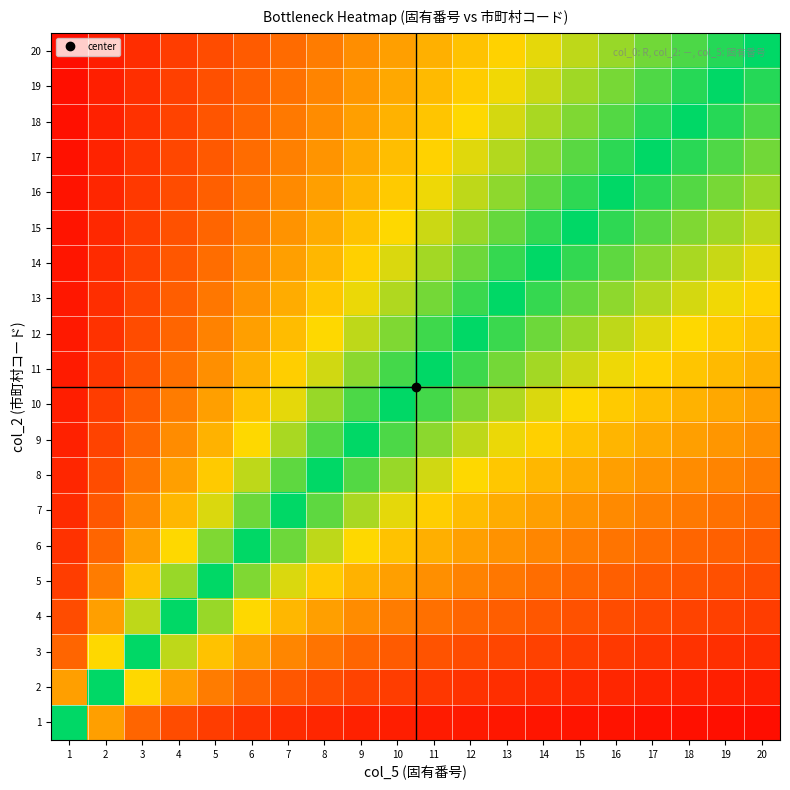

Reading left to right, what are all the values shown in this chart?

1: 1=1.0	2=0.5	3=0.3	4=0.2	5=0.2	6=0.2	7=0.1	8=0.1	9=0.1	10=0.1	11=0.1	12=0.1	13=0.1	14=0.1	15=0.1	16=0.1	17=0.1	18=0.1	19=0.1	20=0.1
2: 1=0.5	2=1.0	3=0.7	4=0.5	5=0.4	6=0.3	7=0.3	8=0.2	9=0.2	10=0.2	11=0.2	12=0.2	13=0.2	14=0.1	15=0.1	16=0.1	17=0.1	18=0.1	19=0.1	20=0.1
3: 1=0.3	2=0.7	3=1.0	4=0.8	5=0.6	6=0.5	7=0.4	8=0.4	9=0.3	10=0.3	11=0.3	12=0.2	13=0.2	14=0.2	15=0.2	16=0.2	17=0.2	18=0.2	19=0.2	20=0.1
4: 1=0.2	2=0.5	3=0.8	4=1.0	5=0.8	6=0.7	7=0.6	8=0.5	9=0.4	10=0.4	11=0.4	12=0.3	13=0.3	14=0.3	15=0.3	16=0.2	17=0.2	18=0.2	19=0.2	20=0.2
5: 1=0.2	2=0.4	3=0.6	4=0.8	5=1.0	6=0.8	7=0.7	8=0.6	9=0.6	10=0.5	11=0.5	12=0.4	13=0.4	14=0.4	15=0.3	16=0.3	17=0.3	18=0.3	19=0.3	20=0.2
6: 1=0.2	2=0.3	3=0.5	4=0.7	5=0.8	6=1.0	7=0.9	8=0.8	9=0.7	10=0.6	11=0.5	12=0.5	13=0.5	14=0.4	15=0.4	16=0.4	17=0.4	18=0.3	19=0.3	20=0.3
7: 1=0.1	2=0.3	3=0.4	4=0.6	5=0.7	6=0.9	7=1.0	8=0.9	9=0.8	10=0.7	11=0.6	12=0.6	13=0.5	14=0.5	15=0.5	16=0.4	17=0.4	18=0.4	19=0.4	20=0.3
8: 1=0.1	2=0.2	3=0.4	4=0.5	5=0.6	6=0.8	7=0.9	8=1.0	9=0.9	10=0.8	11=0.7	12=0.7	13=0.6	14=0.6	15=0.5	16=0.5	17=0.5	18=0.4	19=0.4	20=0.4
9: 1=0.1	2=0.2	3=0.3	4=0.4	5=0.6	6=0.7	7=0.8	8=0.9	9=1.0	10=0.9	11=0.8	12=0.8	13=0.7	14=0.6	15=0.6	16=0.6	17=0.5	18=0.5	19=0.5	20=0.5
10: 1=0.1	2=0.2	3=0.3	4=0.4	5=0.5	6=0.6	7=0.7	8=0.8	9=0.9	10=1.0	11=0.9	12=0.8	13=0.8	14=0.7	15=0.7	16=0.6	17=0.6	18=0.6	19=0.5	20=0.5
11: 1=0.1	2=0.2	3=0.3	4=0.4	5=0.5	6=0.5	7=0.6	8=0.7	9=0.8	10=0.9	11=1.0	12=0.9	13=0.8	14=0.8	15=0.7	16=0.7	17=0.6	18=0.6	19=0.6	20=0.6
12: 1=0.1	2=0.2	3=0.2	4=0.3	5=0.4	6=0.5	7=0.6	8=0.7	9=0.8	10=0.8	11=0.9	12=1.0	13=0.9	14=0.9	15=0.8	16=0.8	17=0.7	18=0.7	19=0.6	20=0.6
13: 1=0.1	2=0.2	3=0.2	4=0.3	5=0.4	6=0.5	7=0.5	8=0.6	9=0.7	10=0.8	11=0.8	12=0.9	13=1.0	14=0.9	15=0.9	16=0.8	17=0.8	18=0.7	19=0.7	20=0.7
14: 1=0.1	2=0.1	3=0.2	4=0.3	5=0.4	6=0.4	7=0.5	8=0.6	9=0.6	10=0.7	11=0.8	12=0.9	13=0.9	14=1.0	15=0.9	16=0.9	17=0.8	18=0.8	19=0.7	20=0.7
15: 1=0.1	2=0.1	3=0.2	4=0.3	5=0.3	6=0.4	7=0.5	8=0.5	9=0.6	10=0.7	11=0.7	12=0.8	13=0.9	14=0.9	15=1.0	16=0.9	17=0.9	18=0.8	19=0.8	20=0.8
16: 1=0.1	2=0.1	3=0.2	4=0.2	5=0.3	6=0.4	7=0.4	8=0.5	9=0.6	10=0.6	11=0.7	12=0.8	13=0.8	14=0.9	15=0.9	16=1.0	17=0.9	18=0.9	19=0.8	20=0.8
17: 1=0.1	2=0.1	3=0.2	4=0.2	5=0.3	6=0.4	7=0.4	8=0.5	9=0.5	10=0.6	11=0.6	12=0.7	13=0.8	14=0.8	15=0.9	16=0.9	17=1.0	18=0.9	19=0.9	20=0.8
18: 1=0.1	2=0.1	3=0.2	4=0.2	5=0.3	6=0.3	7=0.4	8=0.4	9=0.5	10=0.6	11=0.6	12=0.7	13=0.7	14=0.8	15=0.8	16=0.9	17=0.9	18=1.0	19=0.9	20=0.9
19: 1=0.1	2=0.1	3=0.2	4=0.2	5=0.3	6=0.3	7=0.4	8=0.4	9=0.5	10=0.5	11=0.6	12=0.6	13=0.7	14=0.7	15=0.8	16=0.8	17=0.9	18=0.9	19=1.0	20=0.9
20: 1=0.1	2=0.1	3=0.1	4=0.2	5=0.2	6=0.3	7=0.3	8=0.4	9=0.4	10=0.5	11=0.6	12=0.6	13=0.6	14=0.7	15=0.8	16=0.8	17=0.8	18=0.9	19=1.0	20=1.0